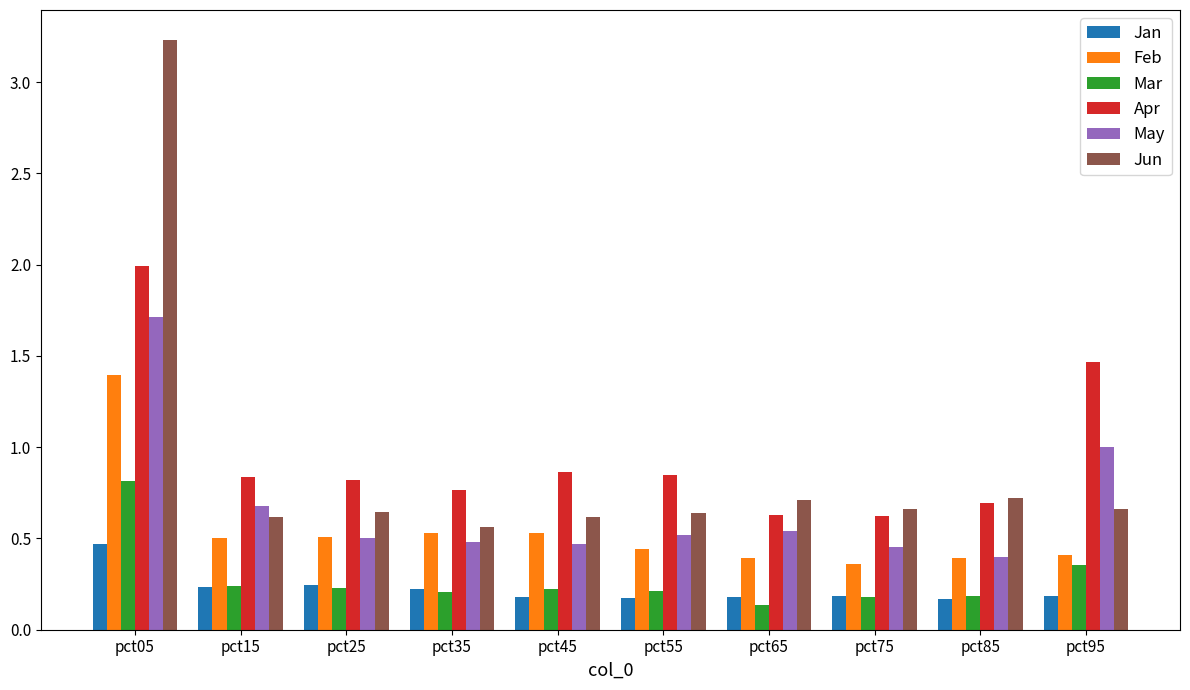

What is the sum of the Jun values at pct35 and pct85?

1.3